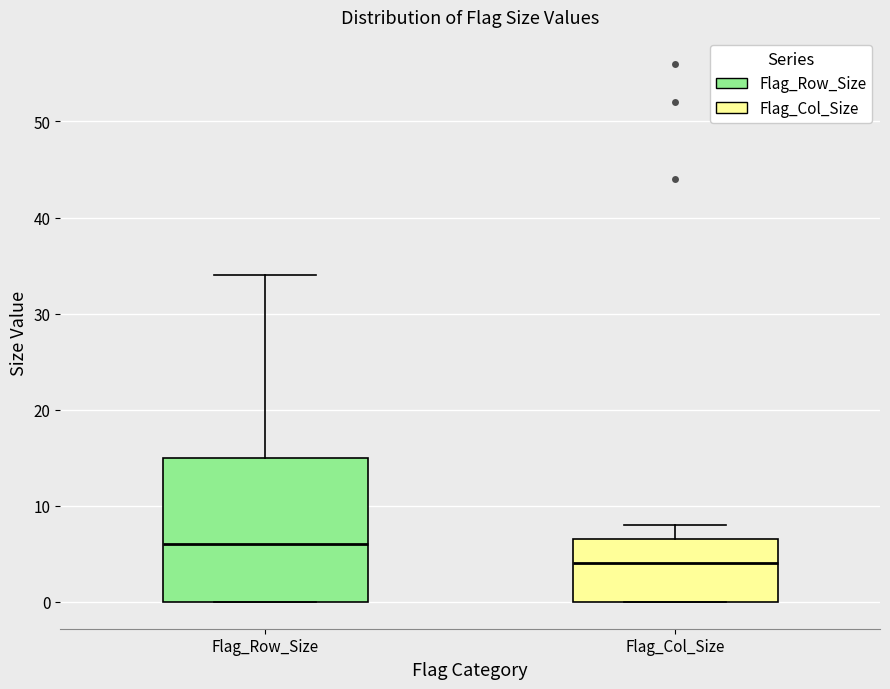

Reading left to right, read every box against the y-axis: the position of its median line, the range the box covers, and the ends of its whiskers. The values are not printed on the chart, so give them approximately, as read against the axis.

Flag_Row_Size: median 6, box 0 to 15, whiskers 0 to 34
Flag_Col_Size: median 4, box 0 to 7, whiskers 0 to 8